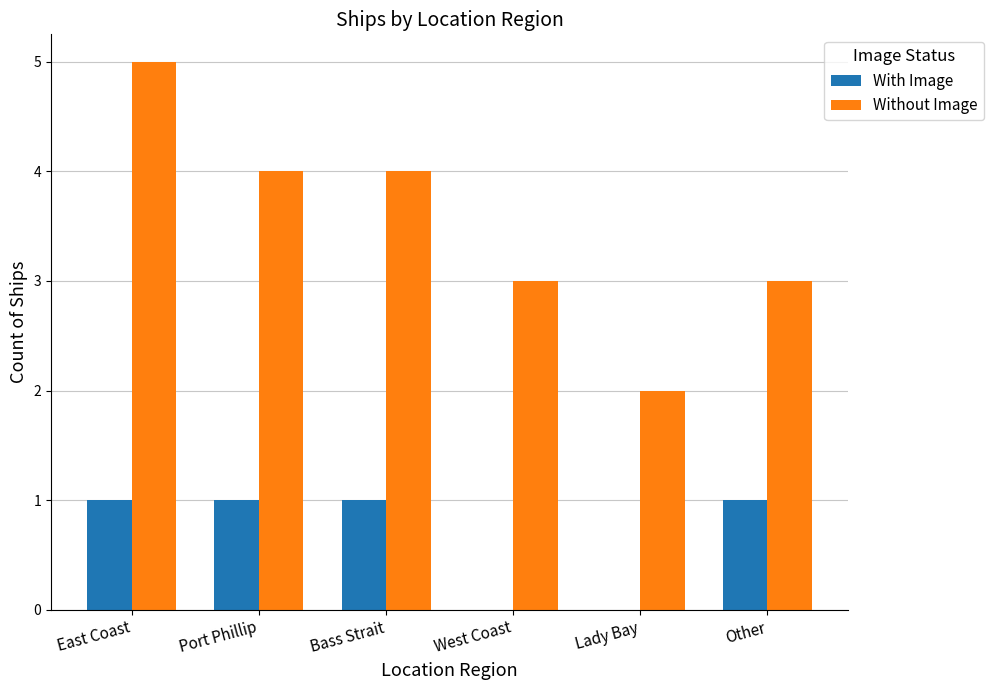

How many series are shown in this chart?

2